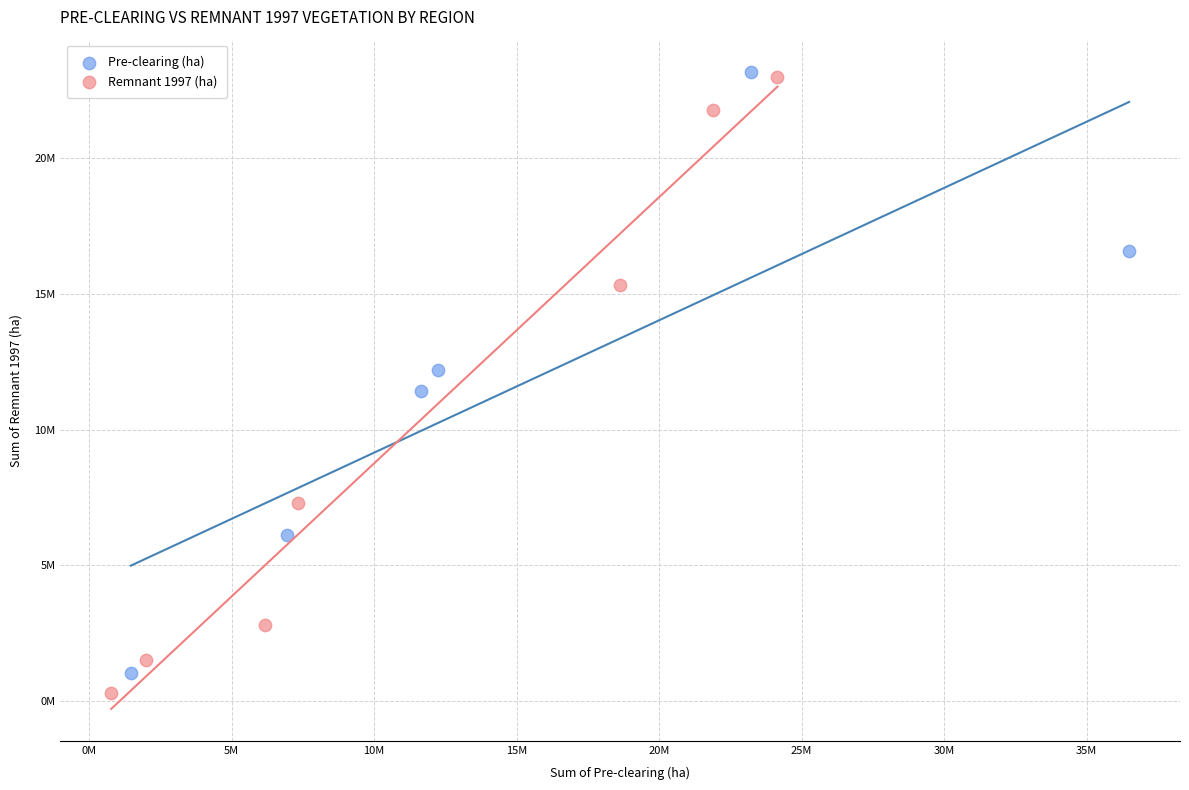

Which series has the widest spread of Y values?

Remnant 1997 (ha)